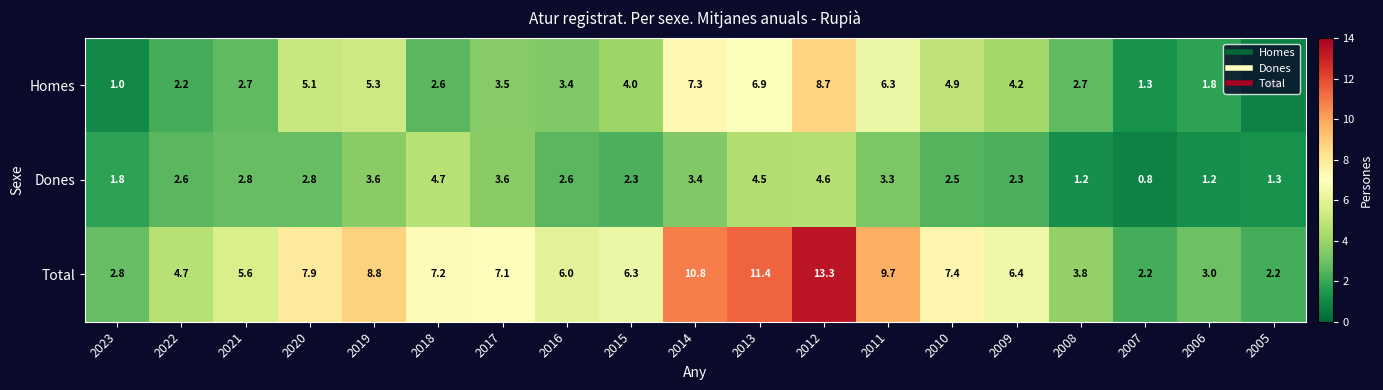

True or false: Homes has a value of 3.1 at 2014.

False